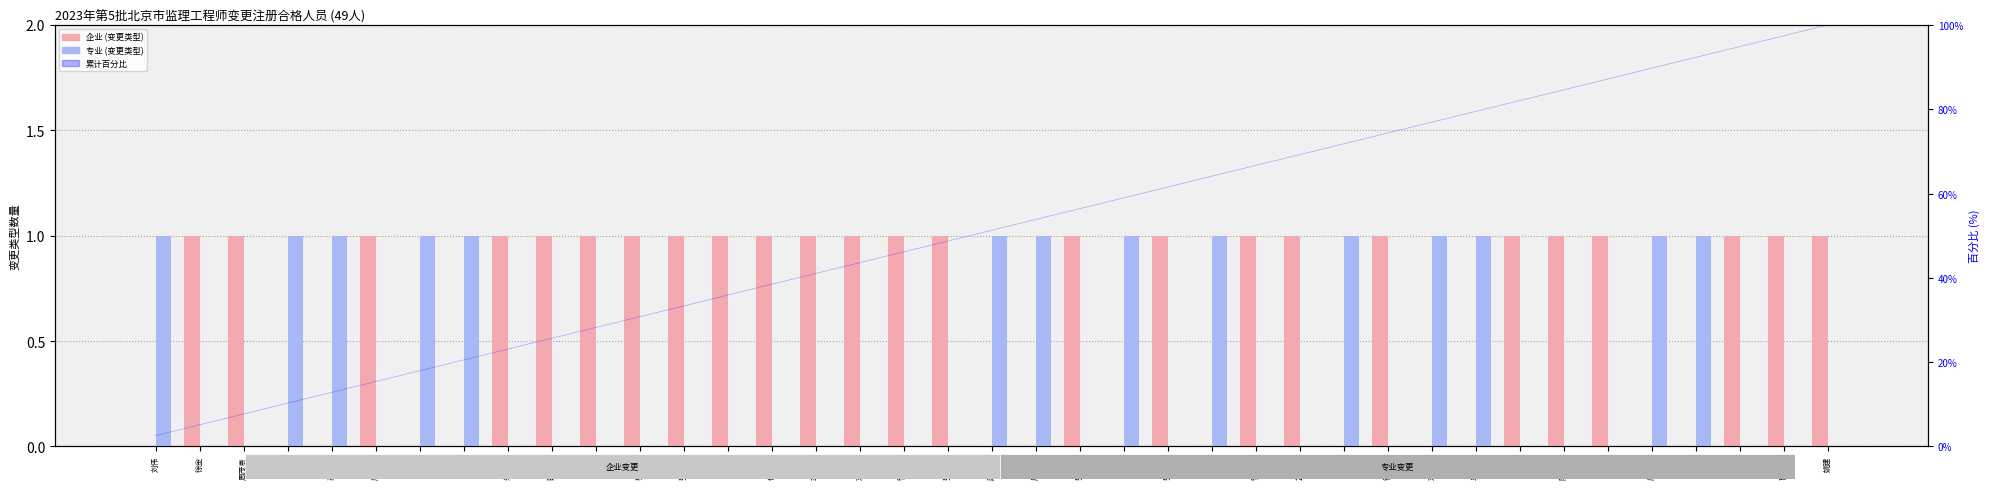

The value of 累计百分比 at 曹海军 is 26.8. True or false?

False